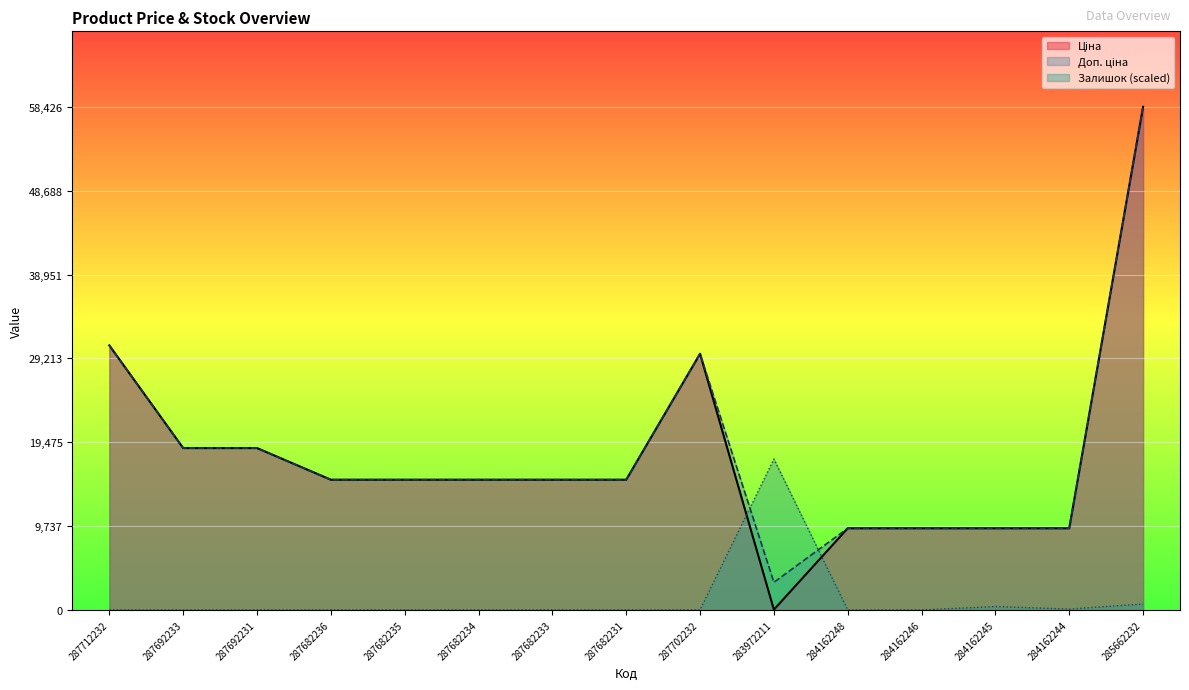

Which series changed the most between 287682233 and 285662232?

Ціна